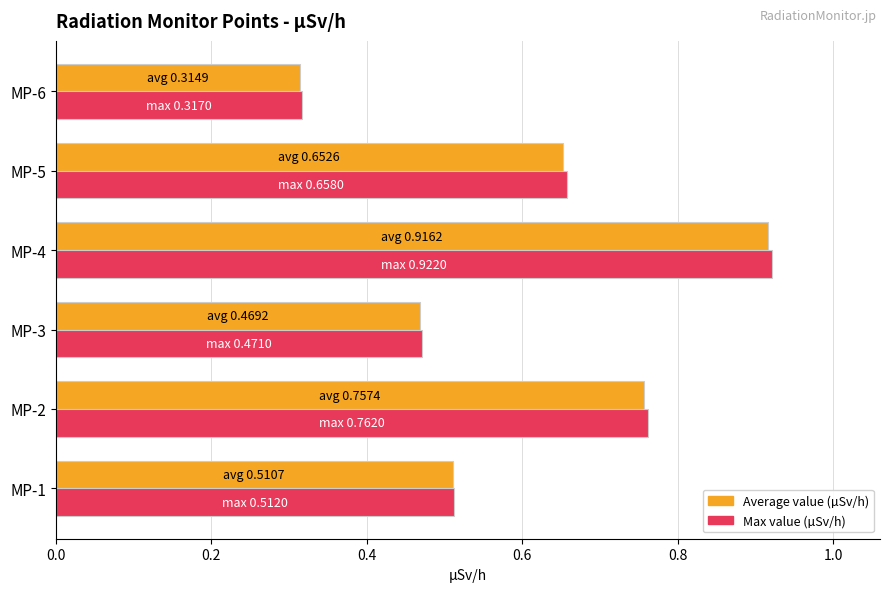

What is the sum of the Average value (µSv/h) values at MP-3 and MP-5?

1.1